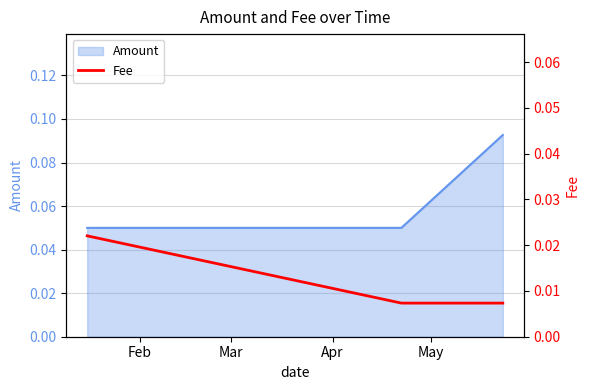

Count the Amount values in the range 0 to 1.

3